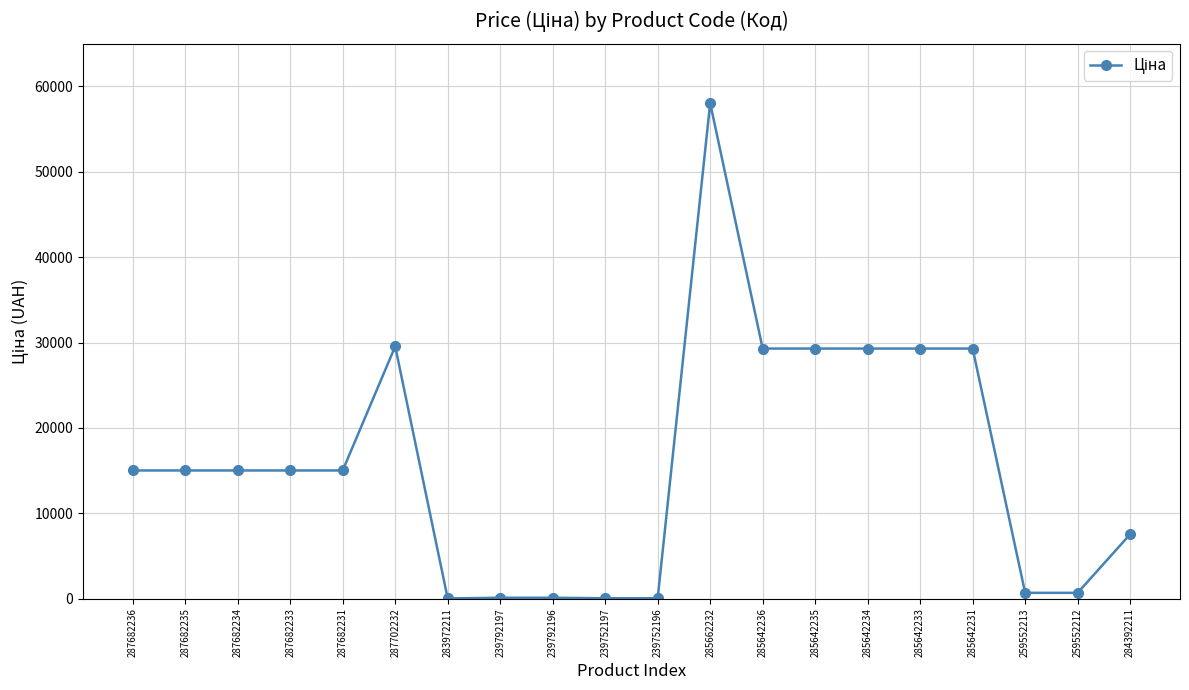

The value at 284392211 is 7545.9. True or false?

True